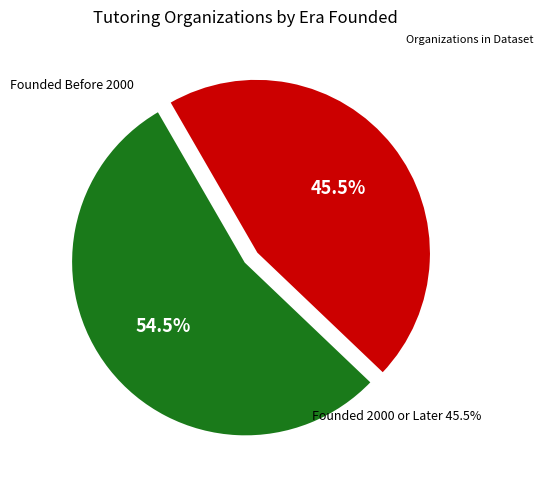

To the nearest percent, what is the average slice percentage?

50%